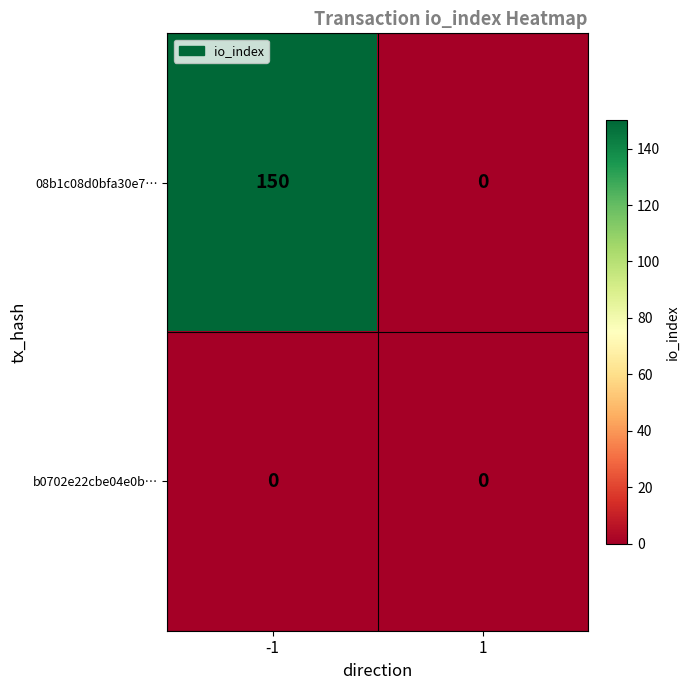

Which series changed the most between -1 and 1?

08b1c08d0bfa30e7…